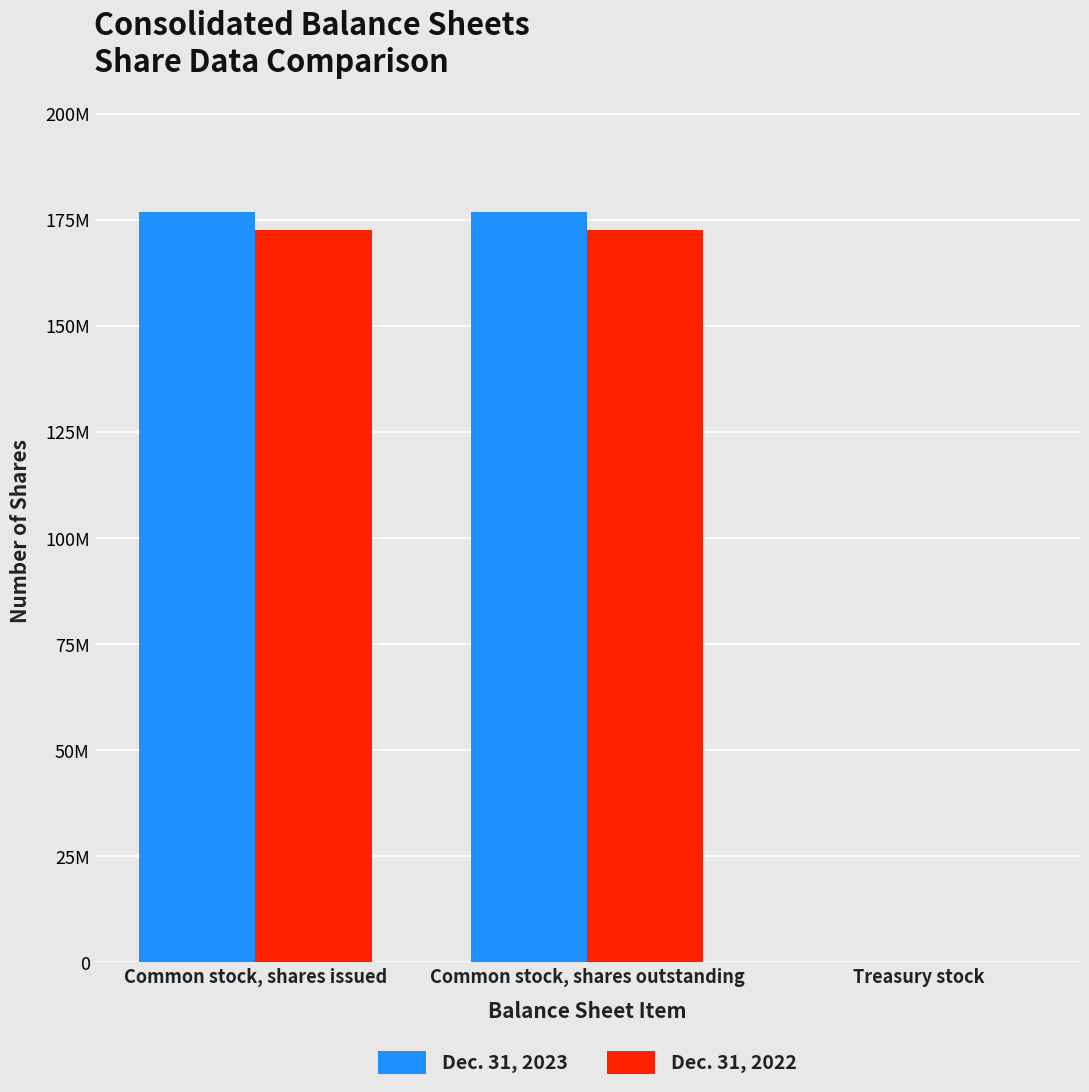

Which series has the widest spread of values?

Dec. 31, 2023